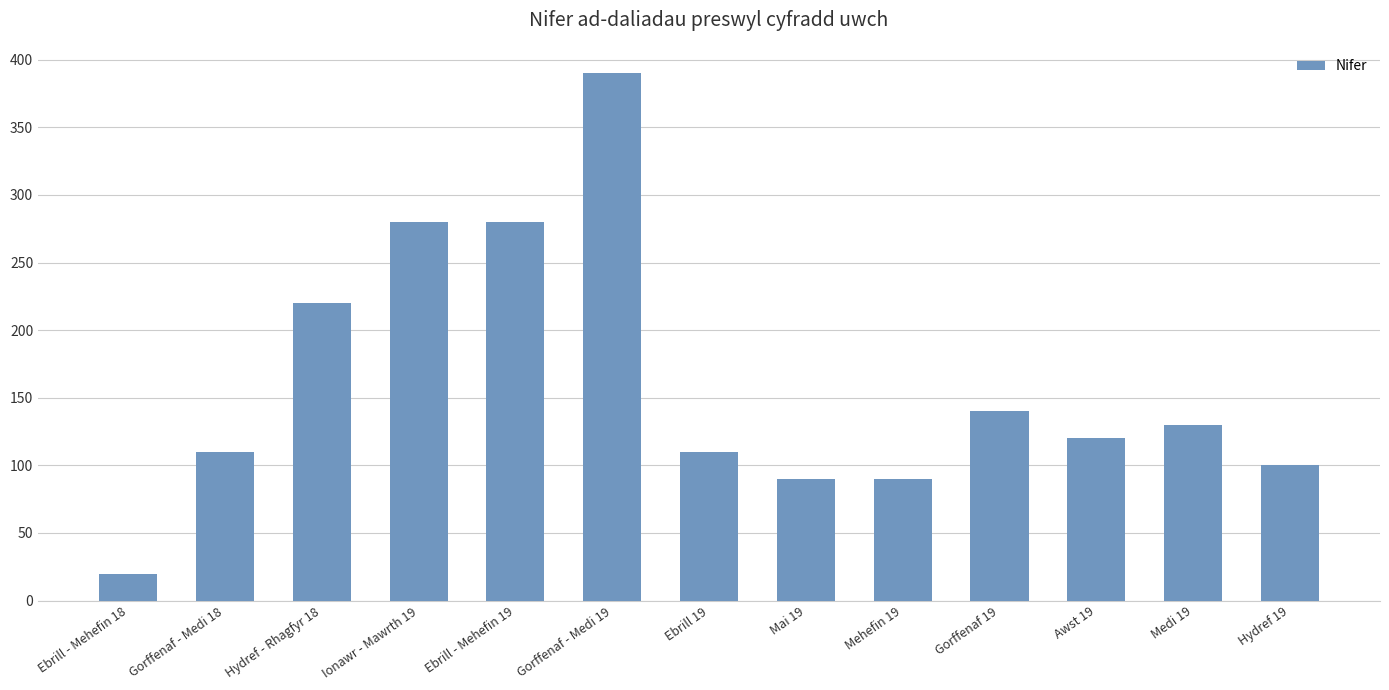

What value does the data have at Ebrill 19?

110